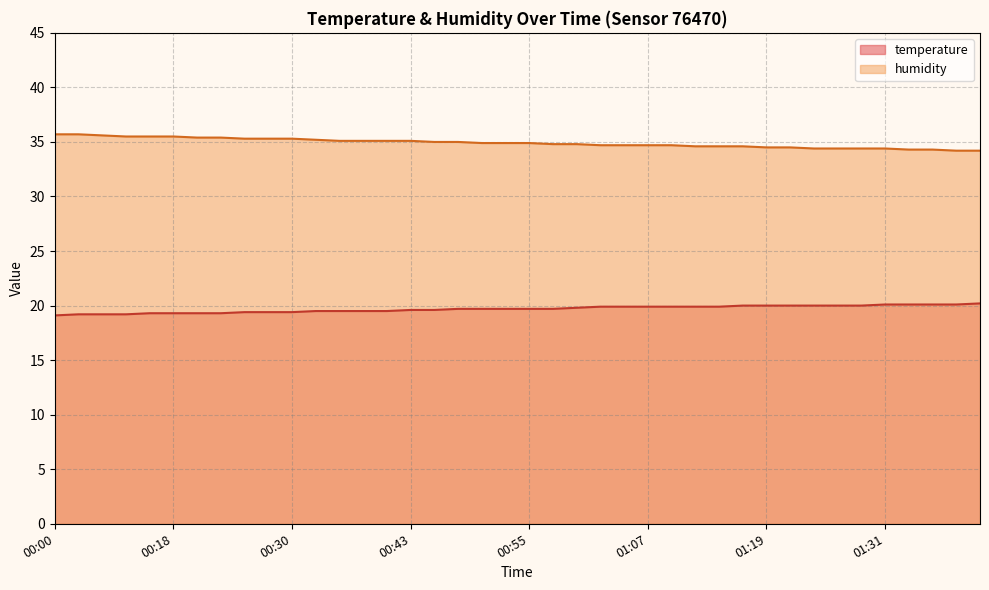

Which series has the widest spread of values?

humidity